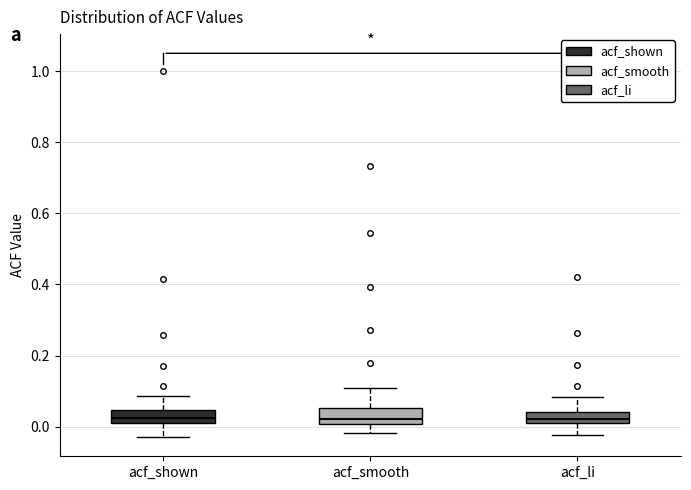

Where does the upper whisker of the box for acf_smooth end on the y-axis? The values are not printed on the chart, so give them approximately, as read against the axis.

0.10